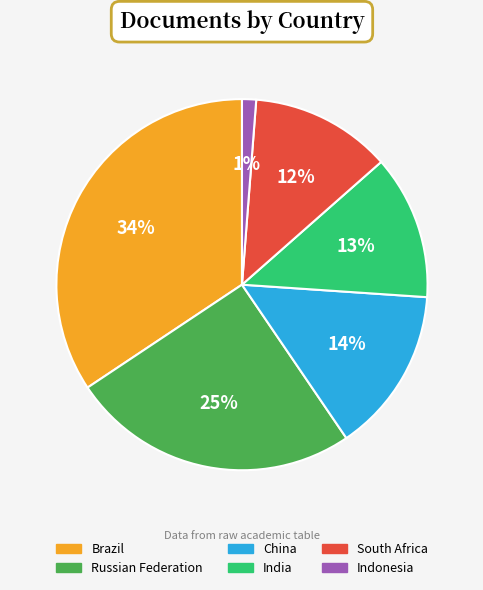

Combined, do South Africa and China account for over 50%?

No